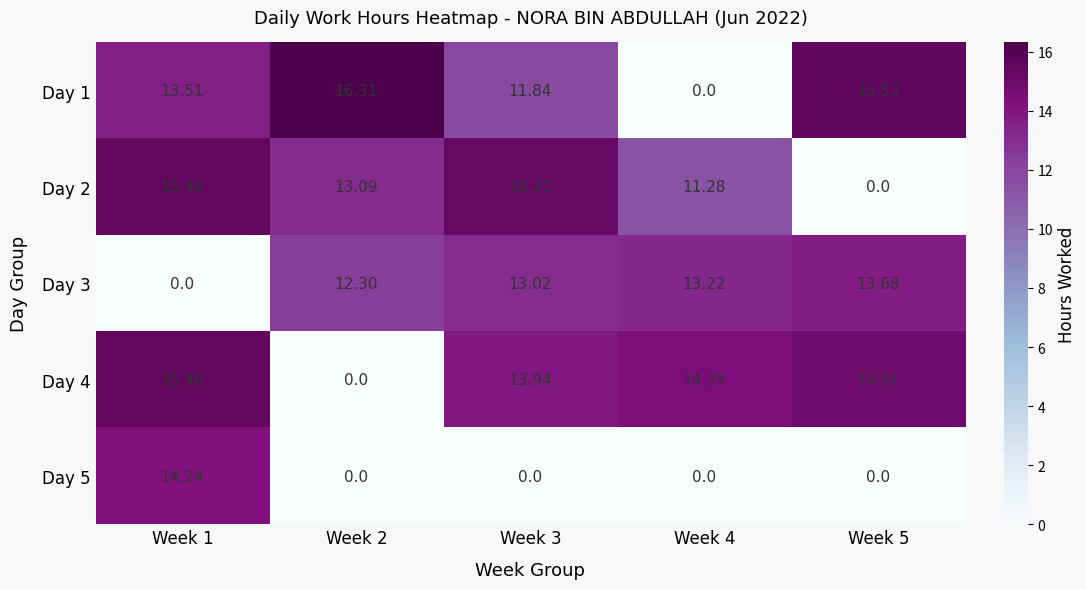

How many positive values does the Day 5 series have?

1